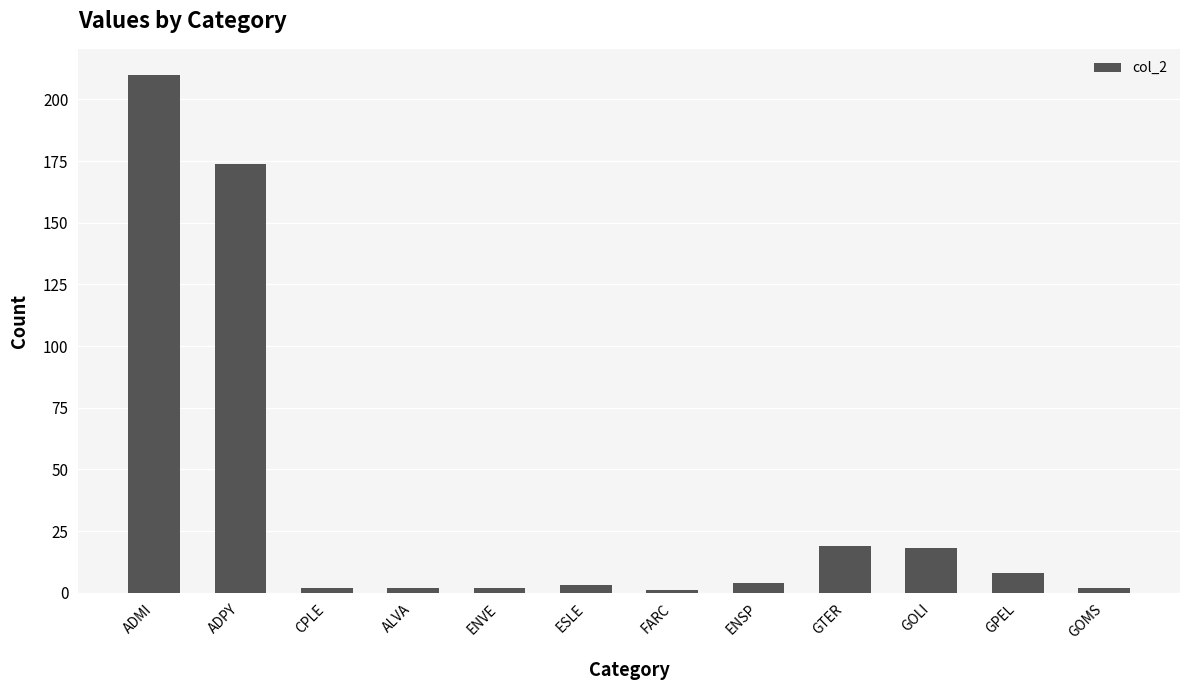

Which has a higher value, GPEL or ADPY?

ADPY